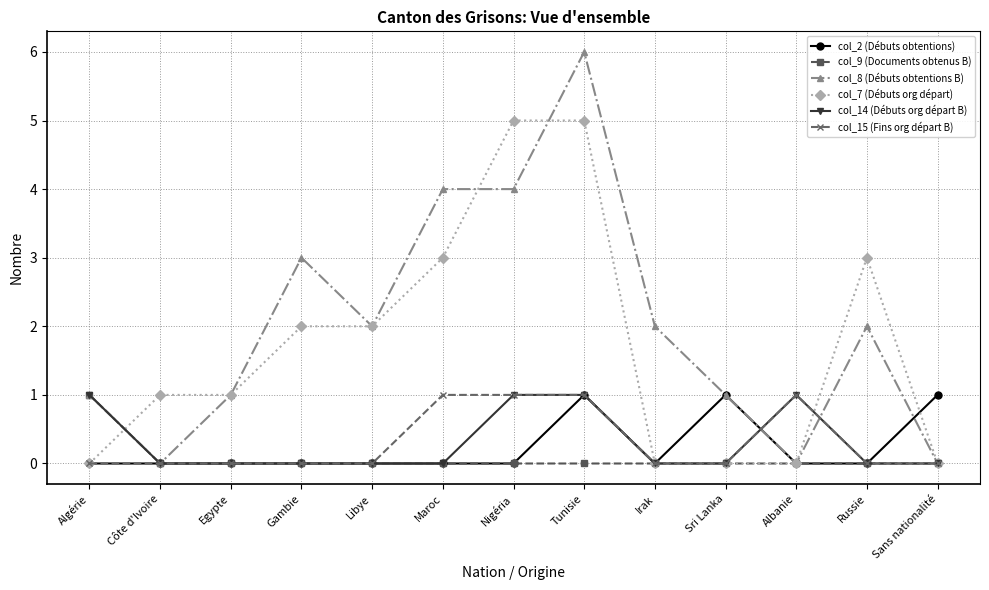

Which series has the largest total across all categories?

col_8 (Débuts obtentions B)